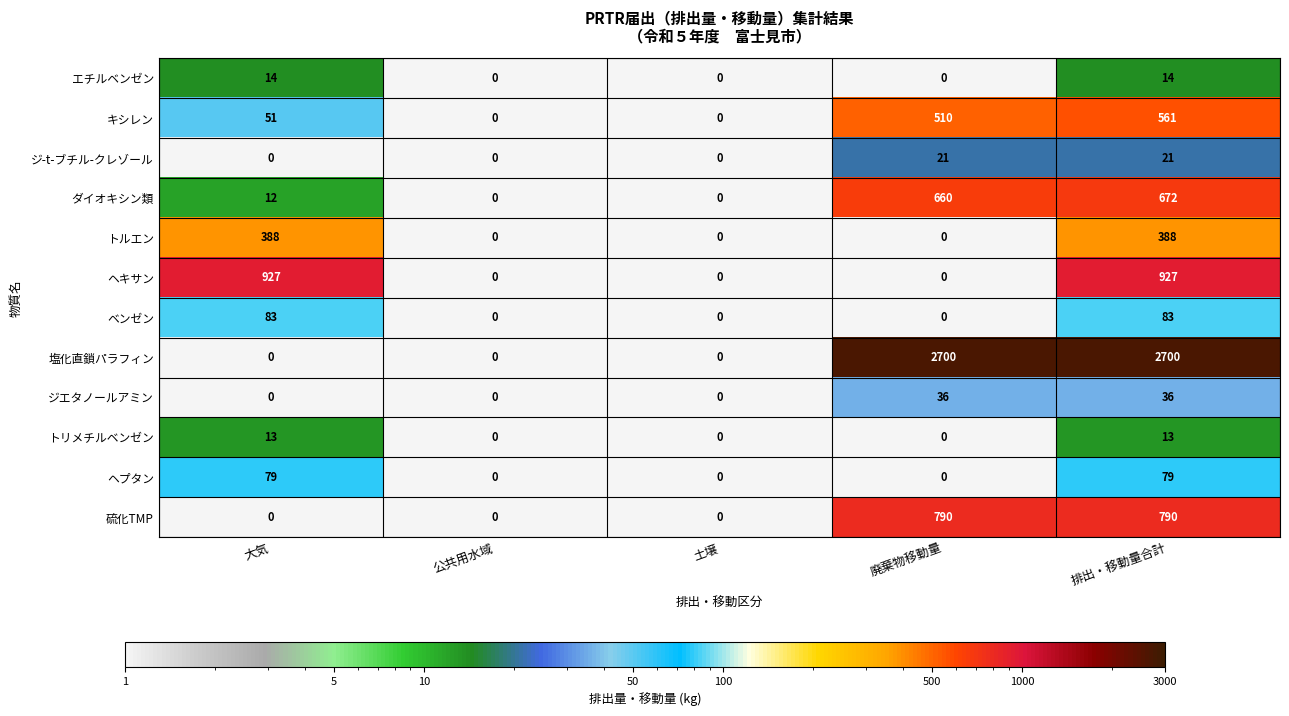

The value of 硫化TMP at 公共用水域 is 0. True or false?

True